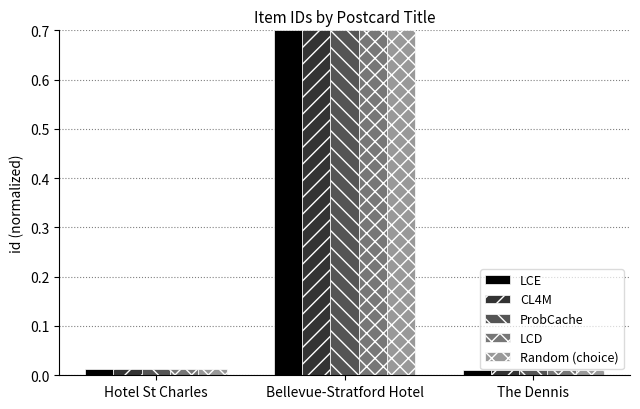

What position from the right is Hotel St Charles?

3